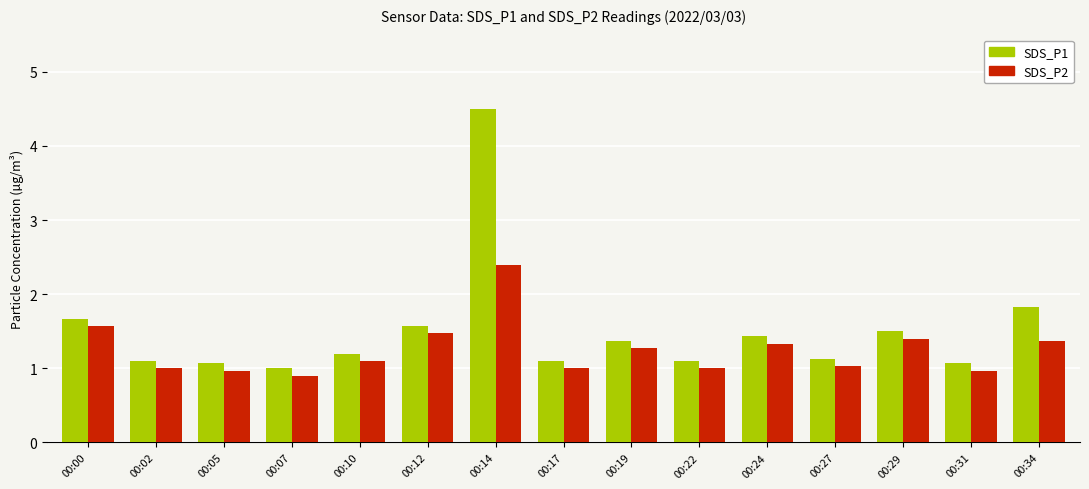

What is the minimum value for SDS_P2?

0.9